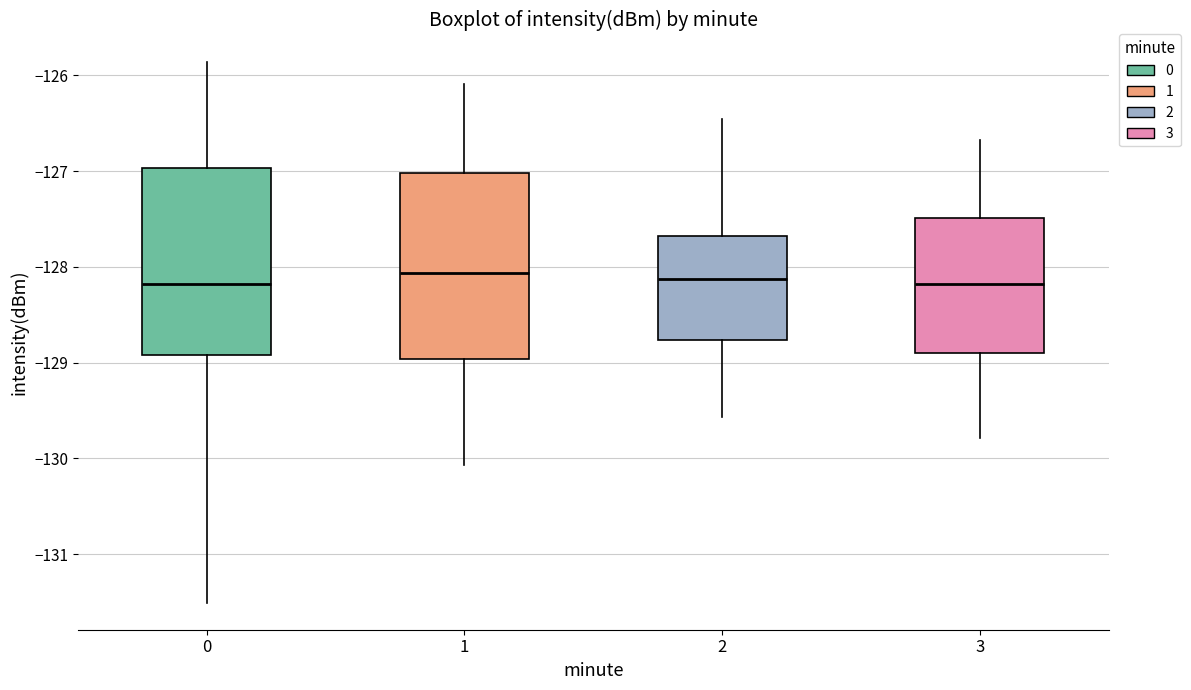

Reading left to right, read every box against the y-axis: the position of its median line, the range the box covers, and the ends of its whiskers. The values are not printed on the chart, so give them approximately, as read against the axis.

0: median -128.2, box -128.9 to -127.0, whiskers -131.5 to -125.9
1: median -128.1, box -129.0 to -127.0, whiskers -130.1 to -126.1
2: median -128.1, box -128.8 to -127.7, whiskers -129.6 to -126.5
3: median -128.2, box -128.9 to -127.5, whiskers -129.8 to -126.7